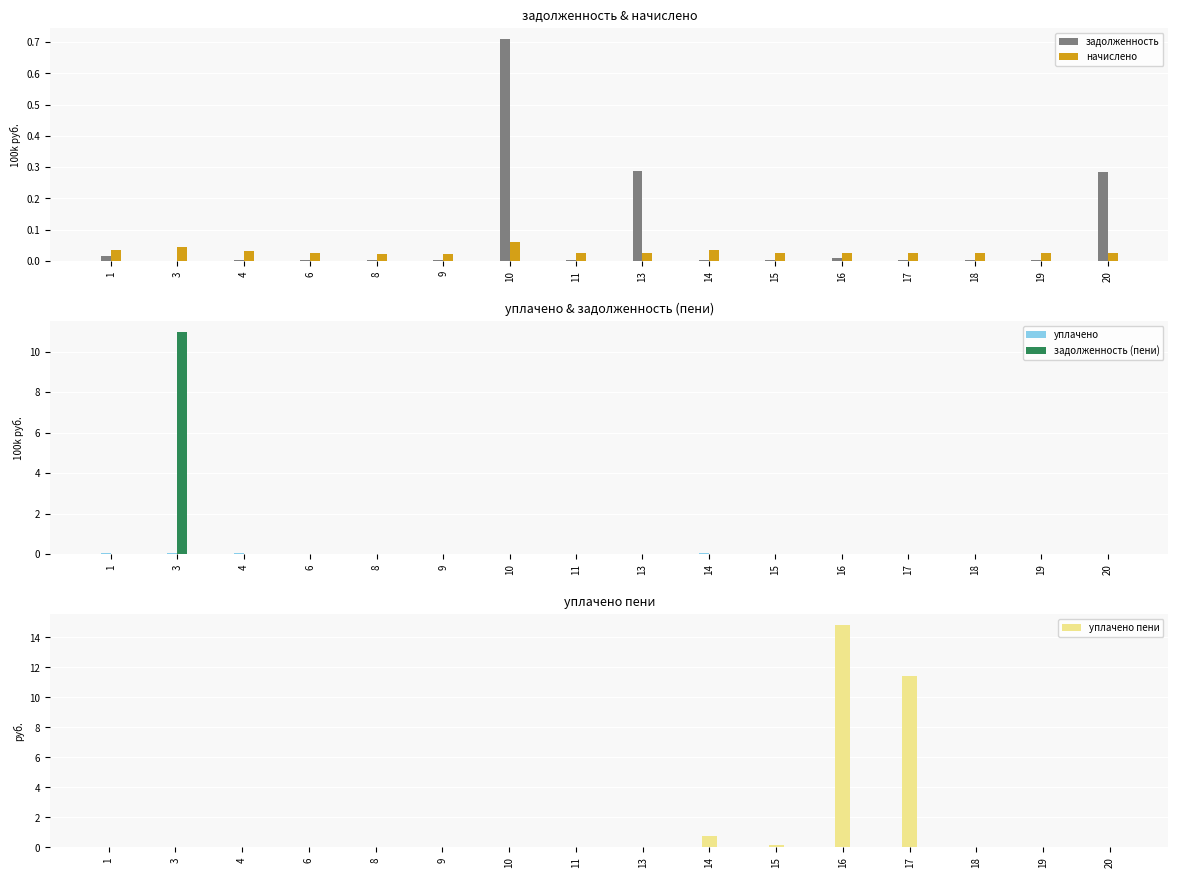

Does the chart contain stacked bars?

No